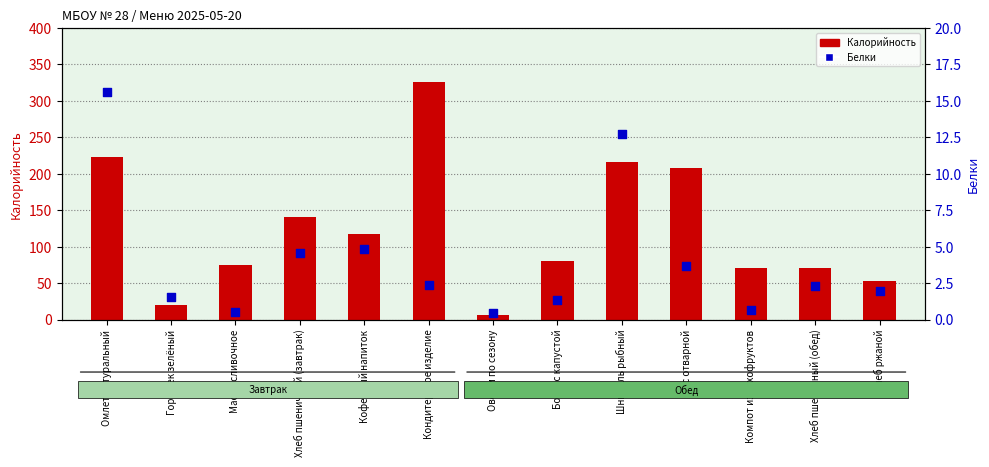

At how many categories does at least one series exceed 3?

13